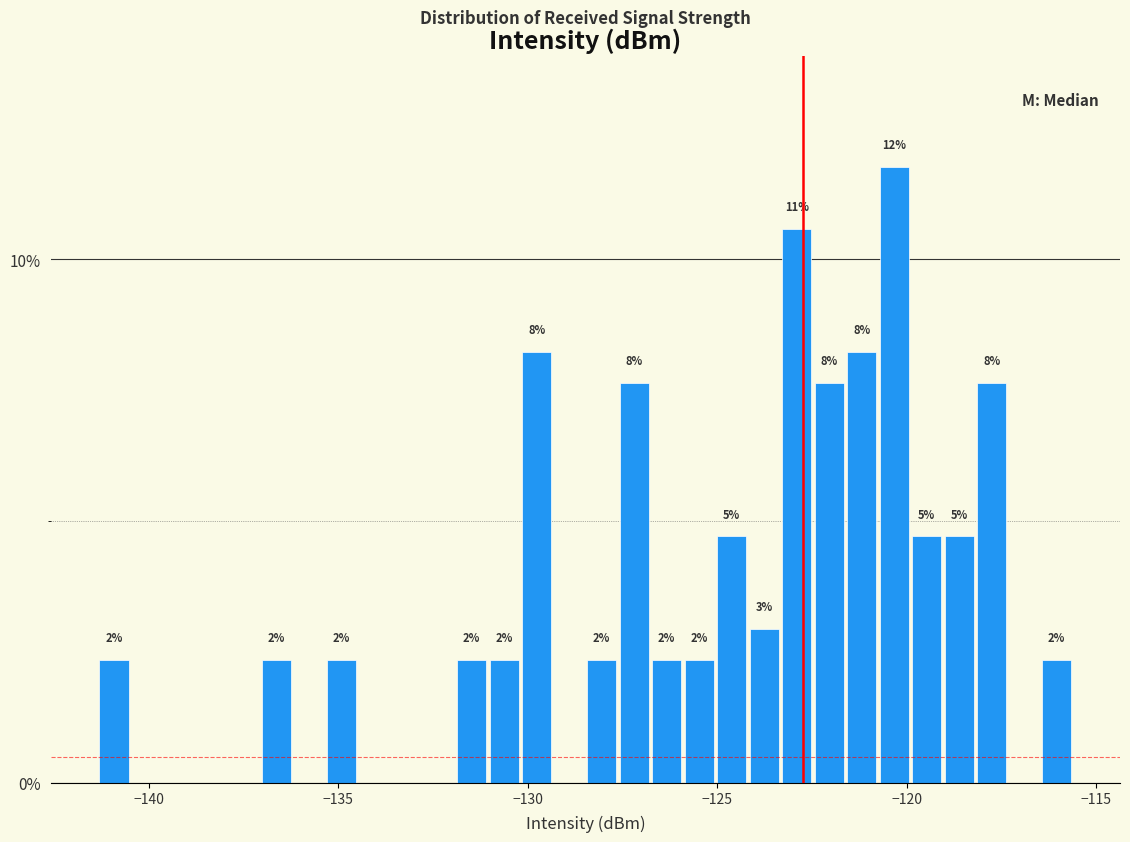

Around what value on the x-axis is the tallest bar? Give the approximate position of its centre, as read against the axis.

-120.5